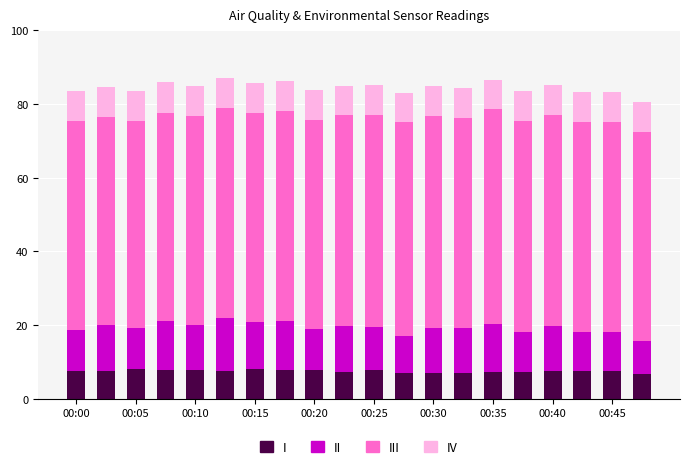

How many data points does each series have?

20